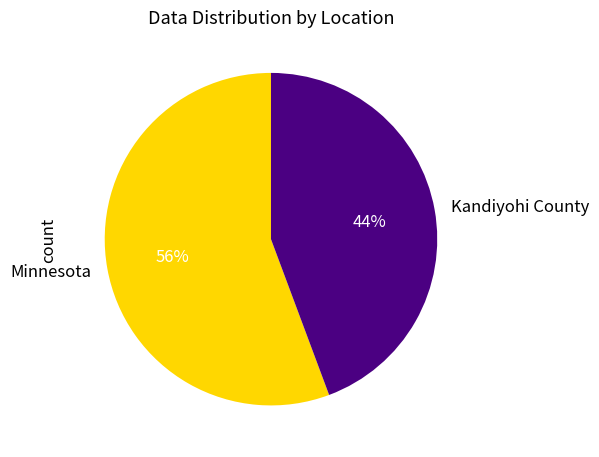

To the nearest percent, what portion does Kandiyohi County represent?

44%